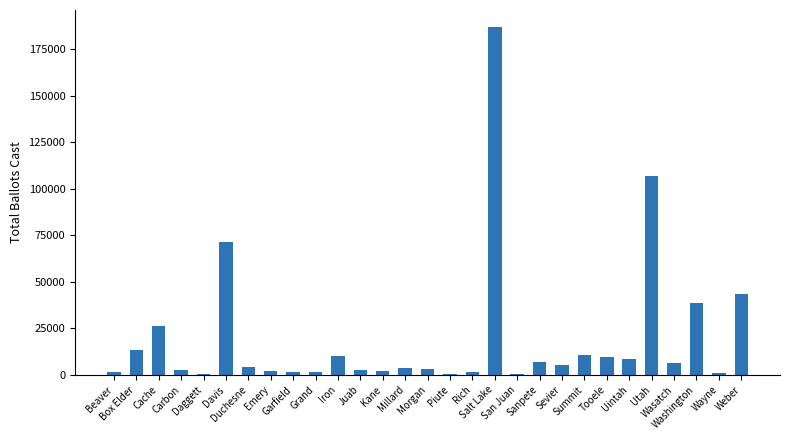

Which category has the highest value across all series?

Salt Lake